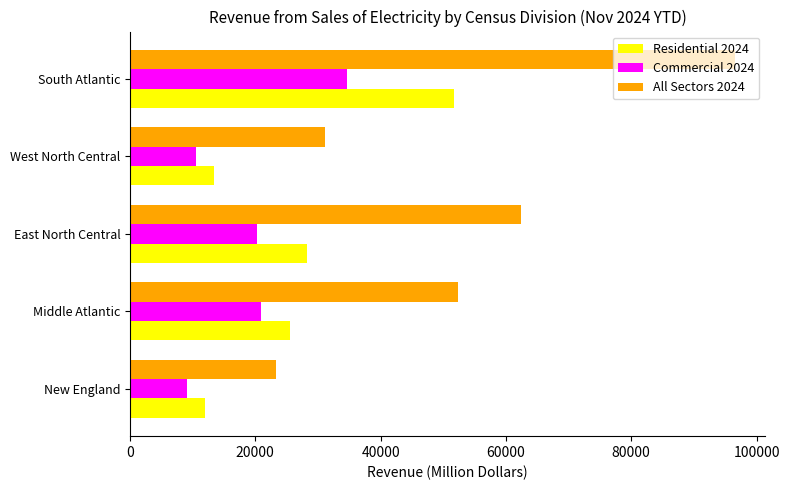

Which series has the widest spread of values?

All Sectors 2024